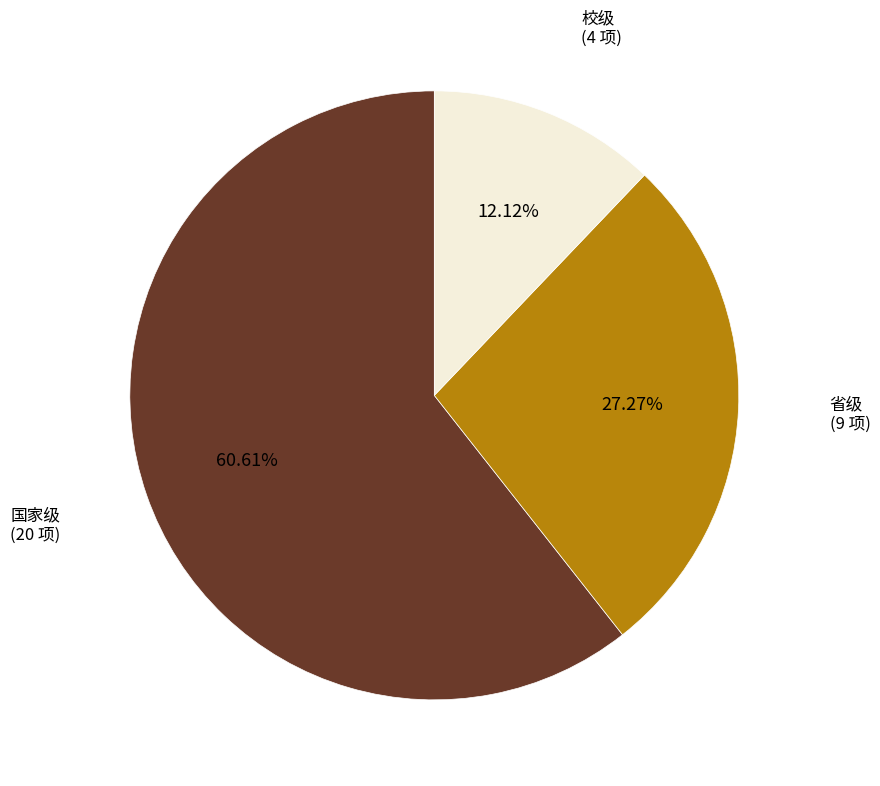

To the nearest percent, what is the combined percentage of 省级 and 校级?

39%